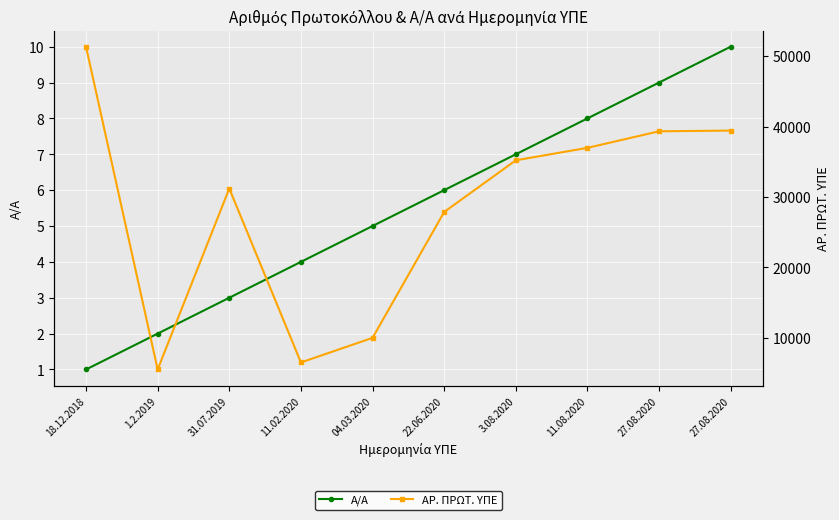

How many data points in Α/Α are above 6?

4